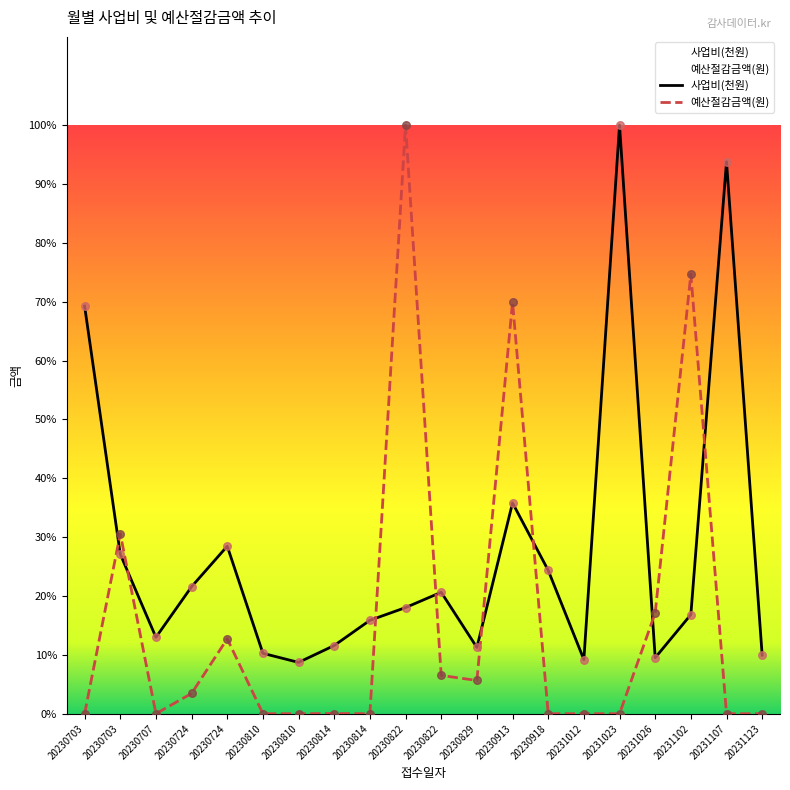

At which category is the sum across all series the highest?

20230822